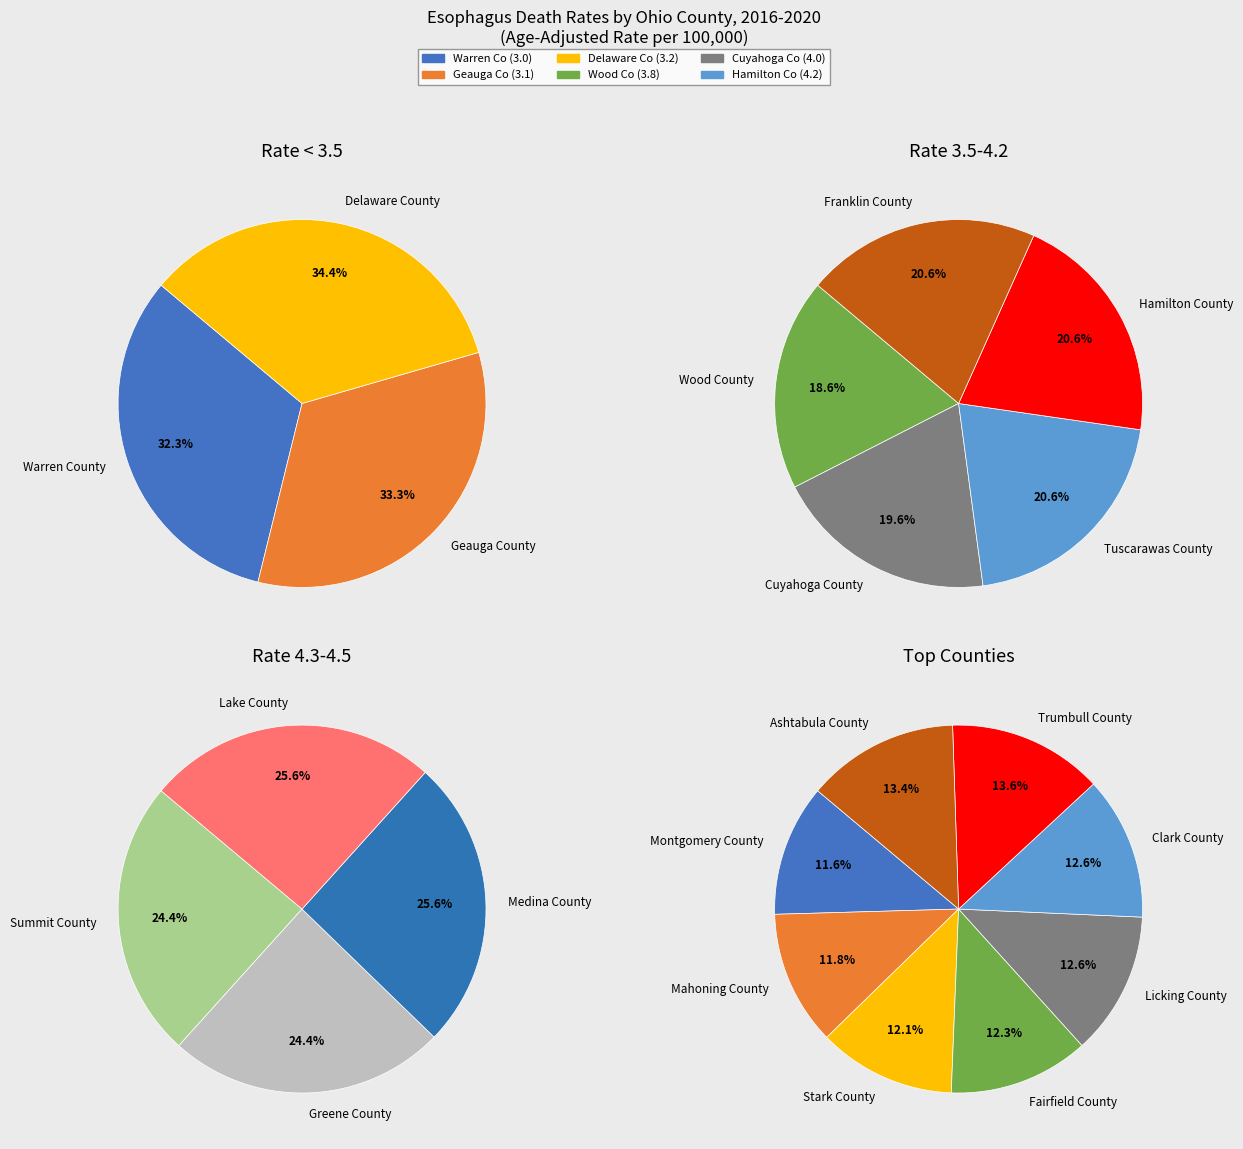

Is it true that Lake County is 4% of the pie?

False